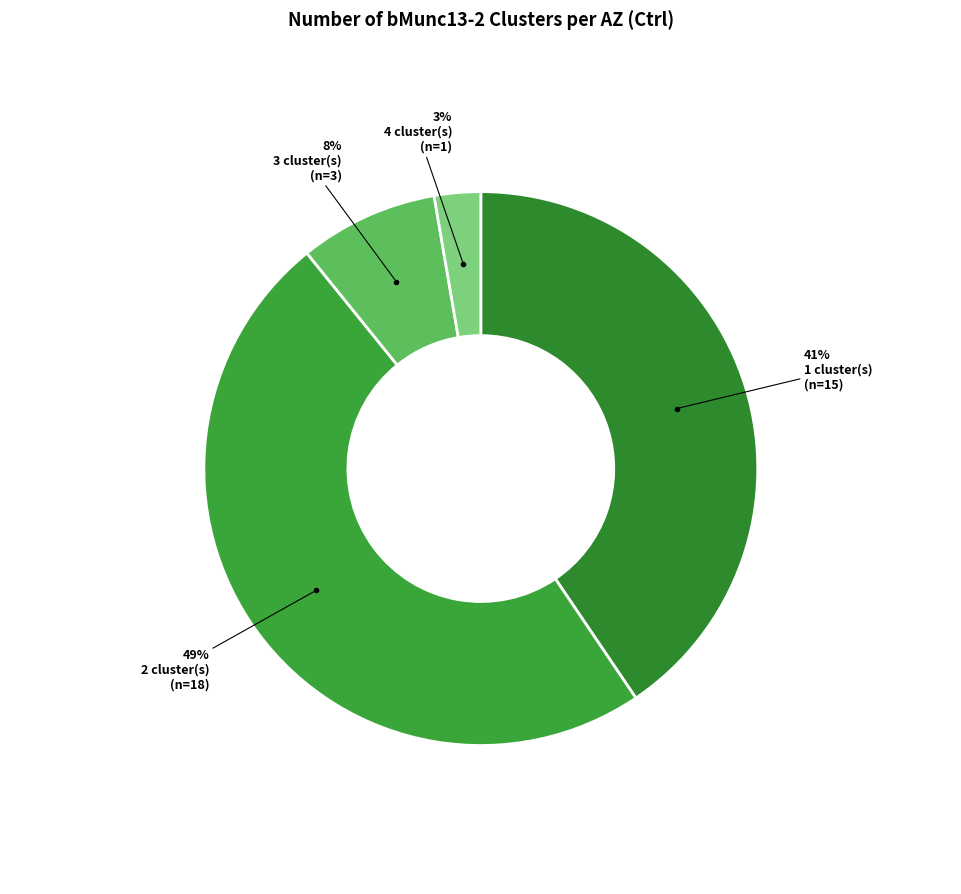

Count the number of slices in the pie.

4